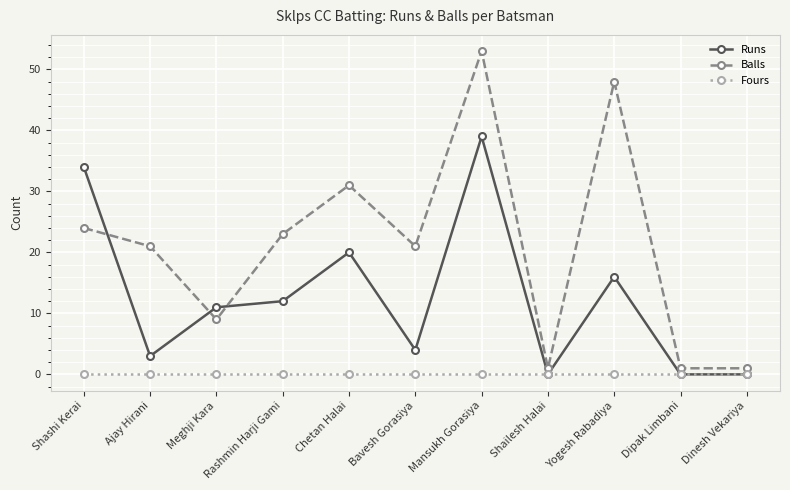

Is it true that Fours equals 0 at Mansukh Gorasiya?

True